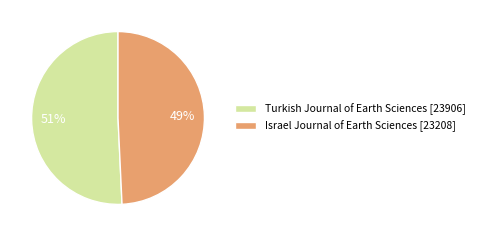

Does Turkish Journal of Earth Sciences represent more than half of the total?

Yes